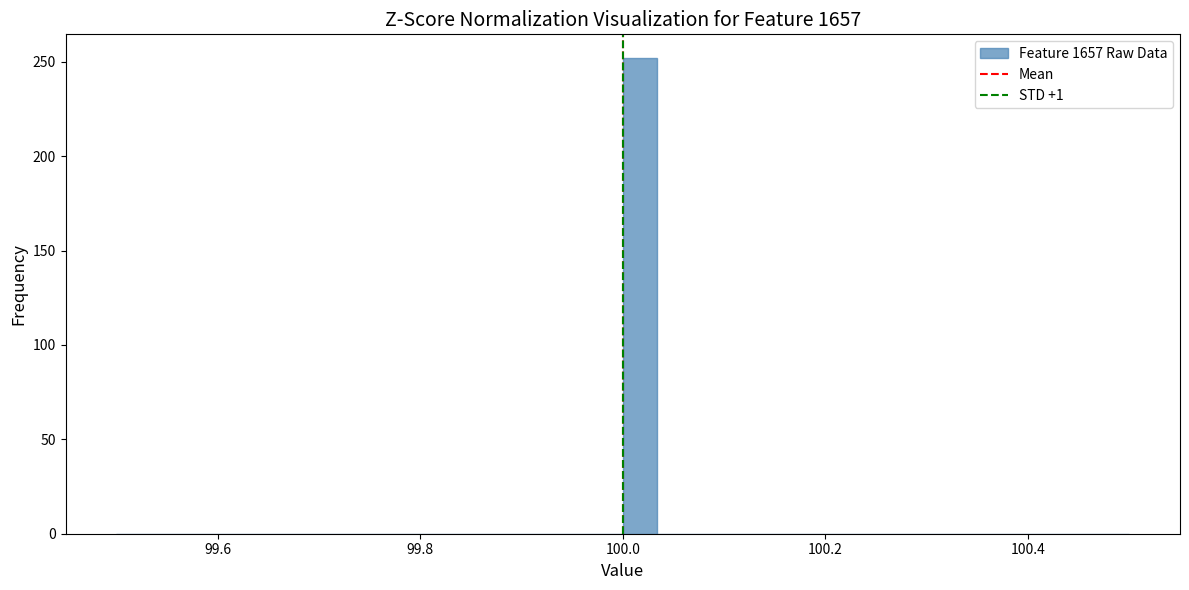

Around what value on the x-axis is the tallest bar? Give the approximate position of its centre, as read against the axis.

100.02